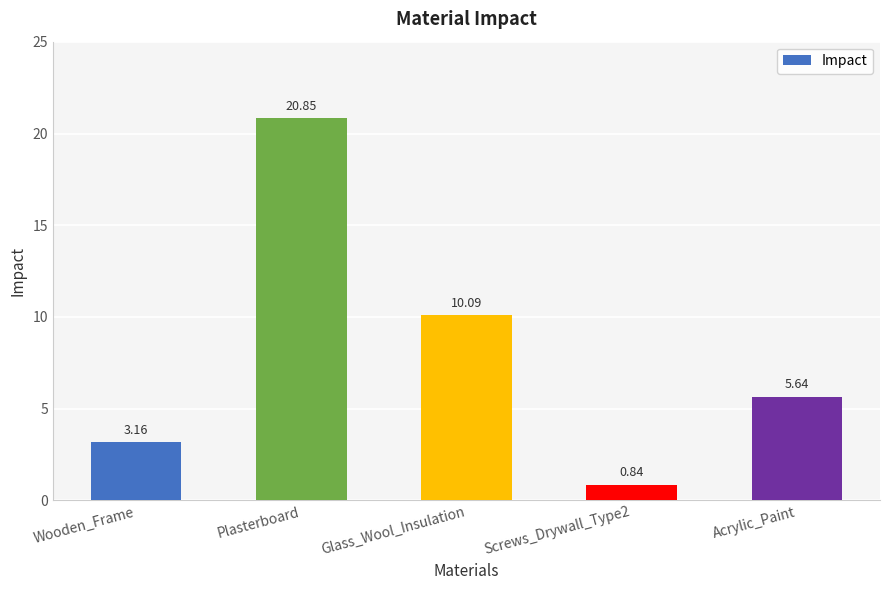

Approximately how many times larger is the value at Plasterboard compared to Glass_Wool_Insulation?

2.1